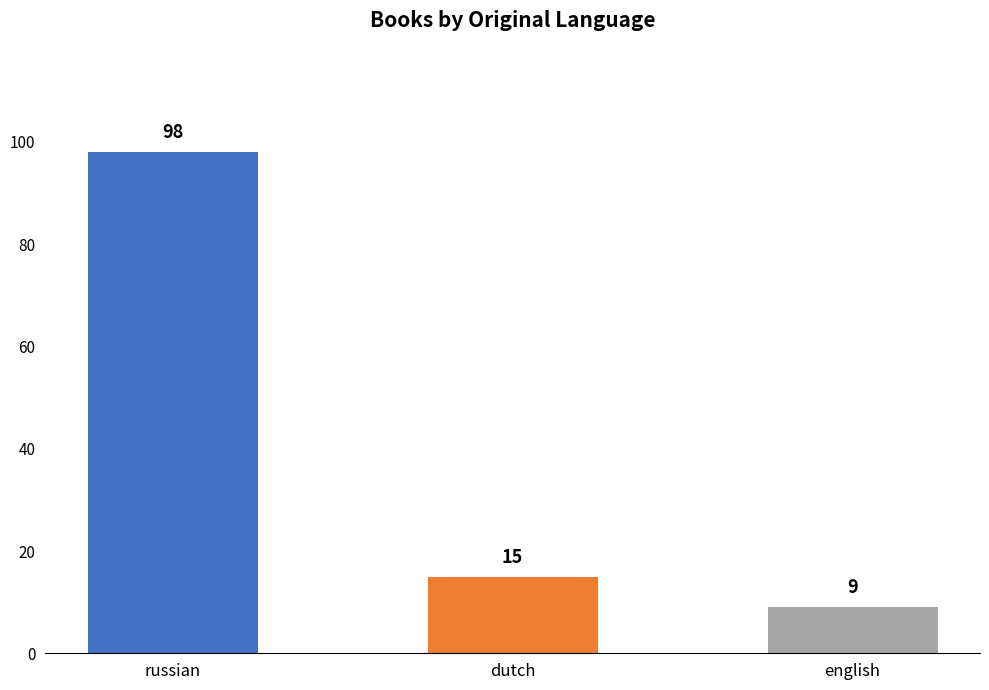

Rank the categories by value from lowest to highest.

english, dutch, russian